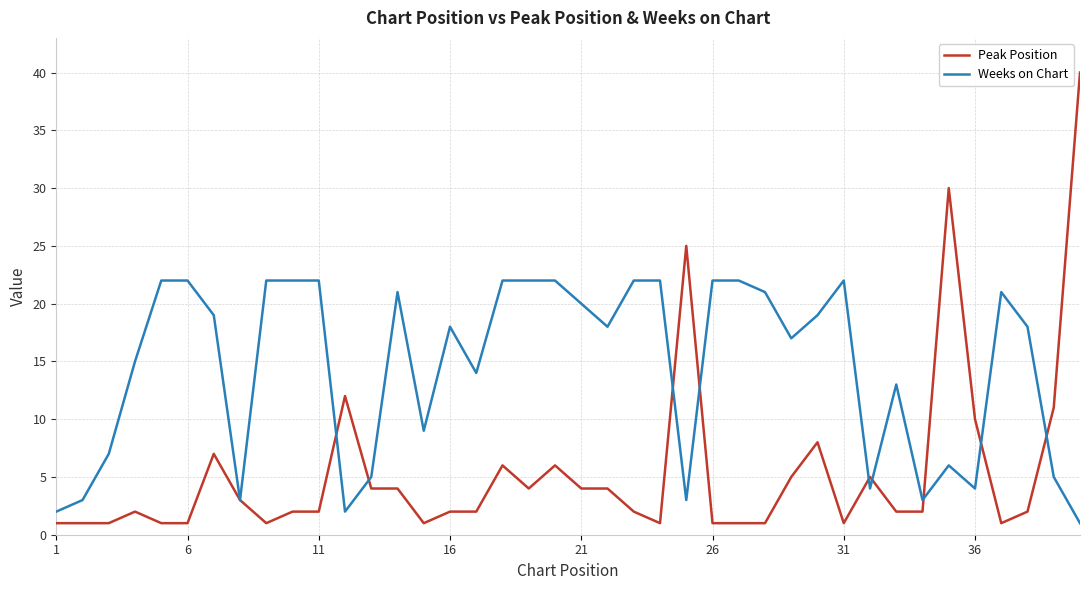

List the series in order of their peak value, lowest first.

Weeks on Chart, Peak Position